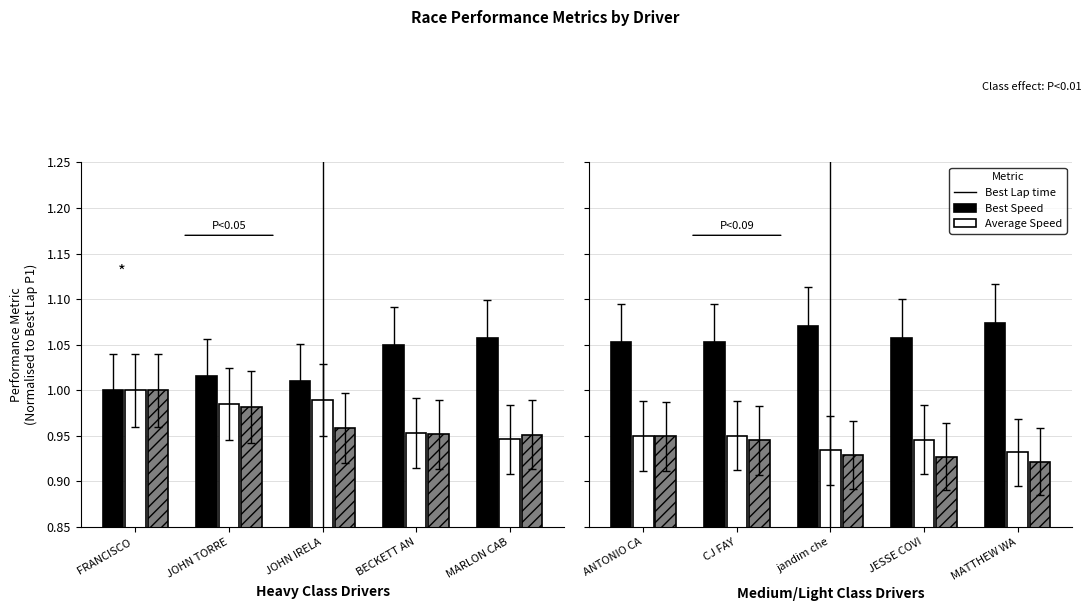

What is the maximum value shown in the chart?

1.1